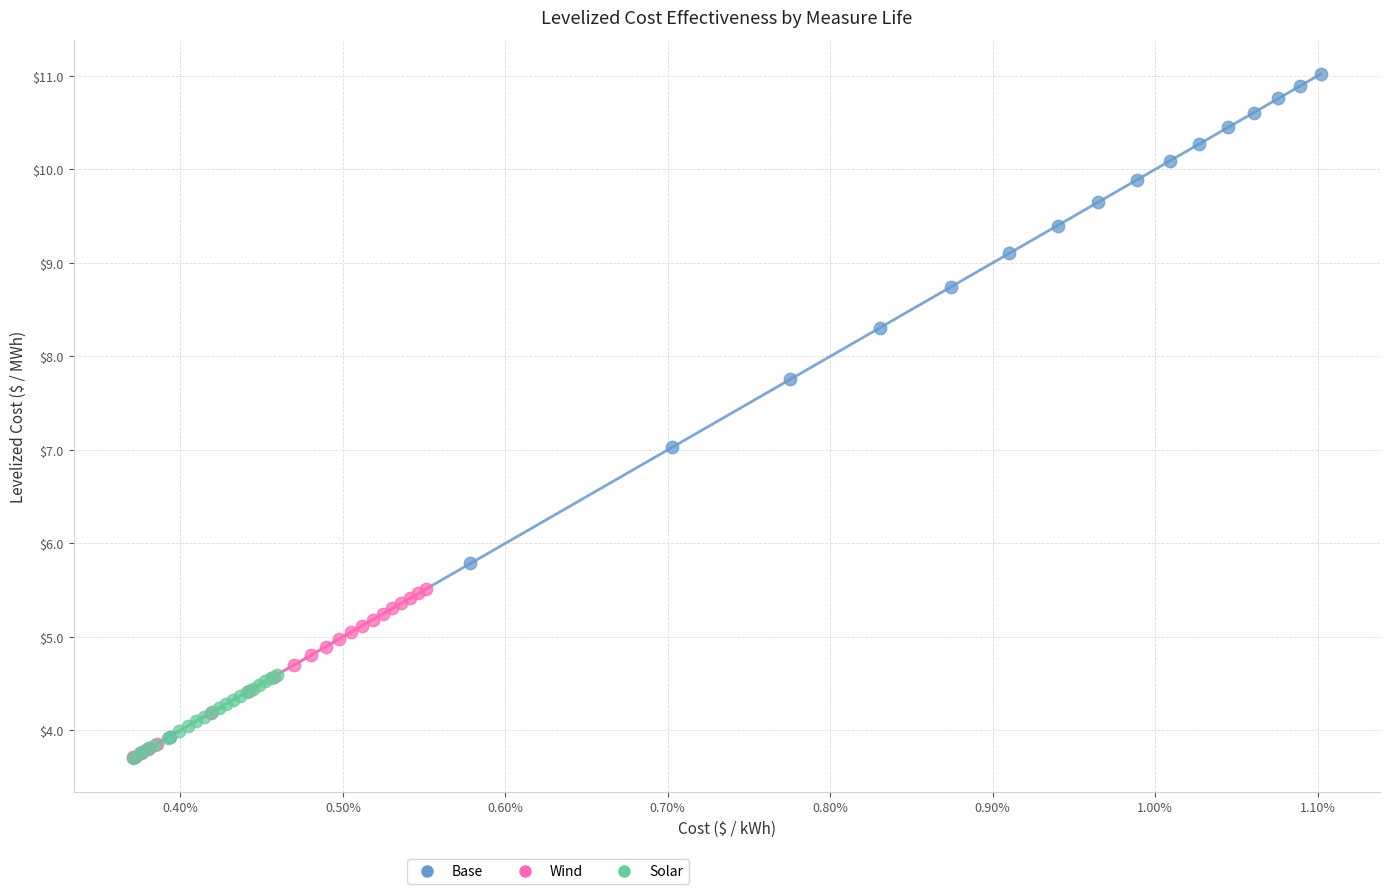

Which series reaches the maximum Y coordinate?

Base